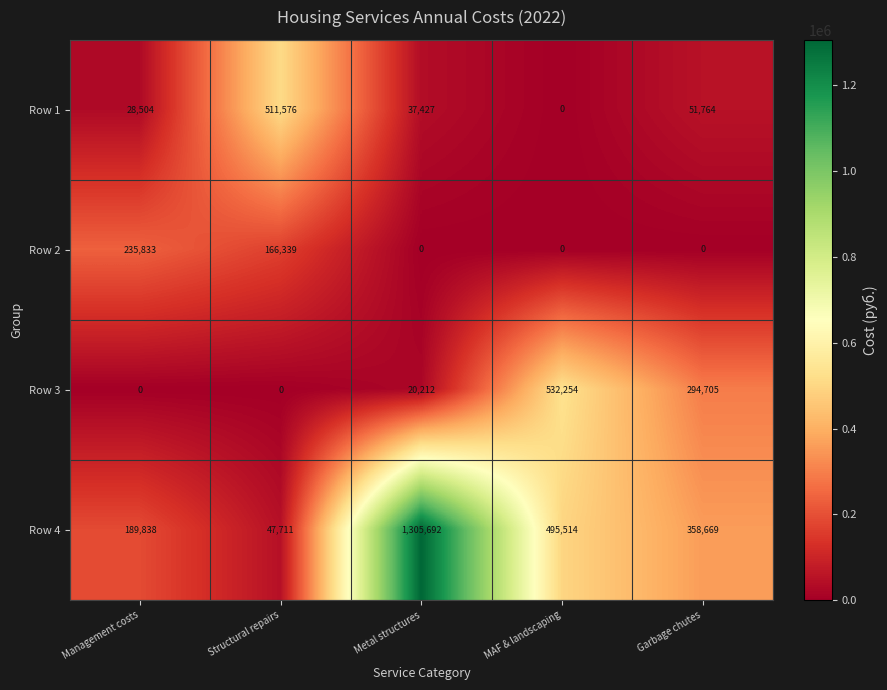

The value of Row 2 at MAF & landscaping is 0. True or false?

True